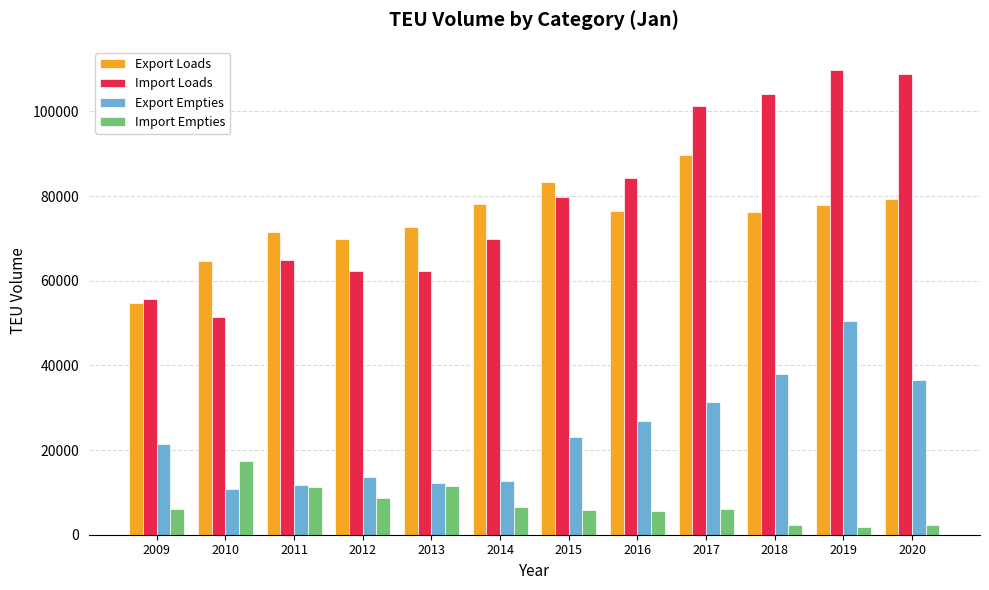

What is the difference between the maximum and second lowest values in the Import Empties series?

15190.0